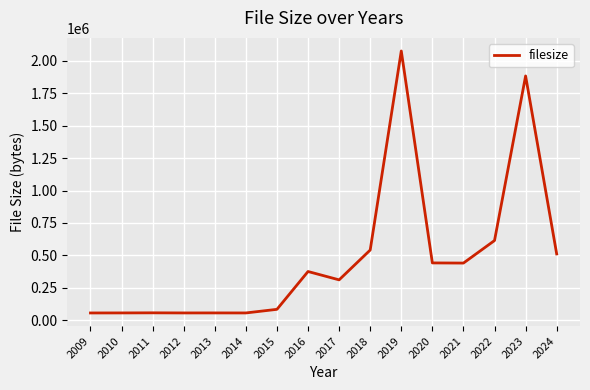

What is the minimum value shown in the chart?

55958